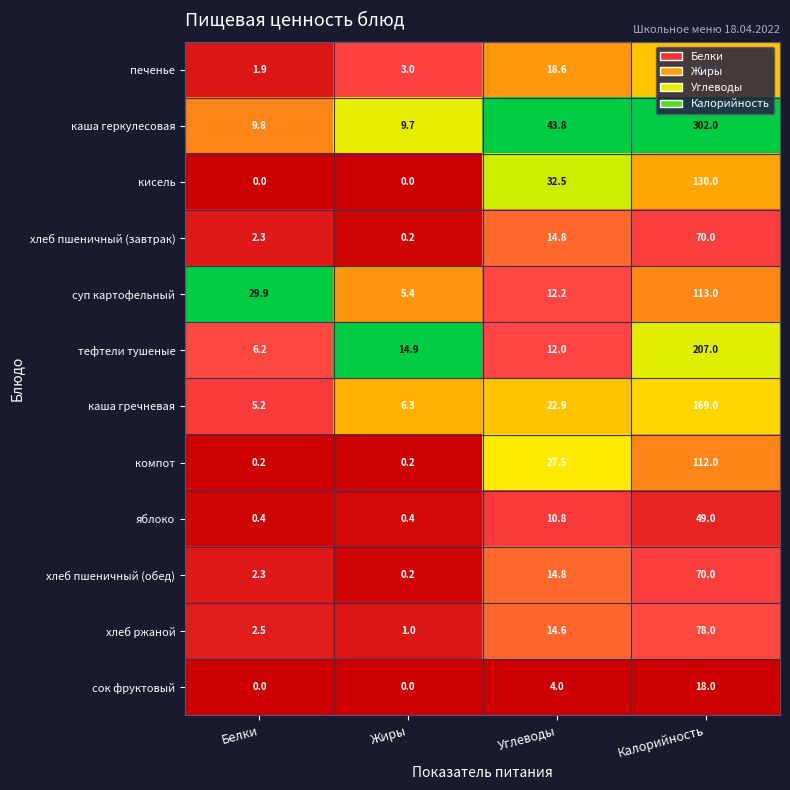

At which label does суп картофельный reach its minimum?

Жиры